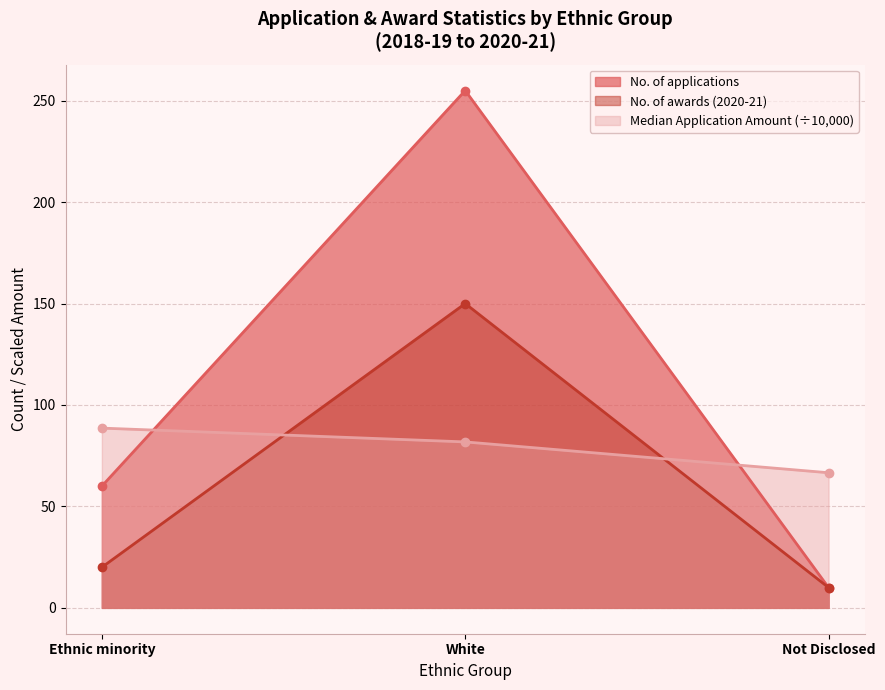

Reading left to right, what are all the values shown in this chart?

No. of applications: 60.0	255.0	10.0
No. of awards (2020-21): 20.0	150.0	10.0
Median Application Amount (all ap.): 88.6	81.8	66.6